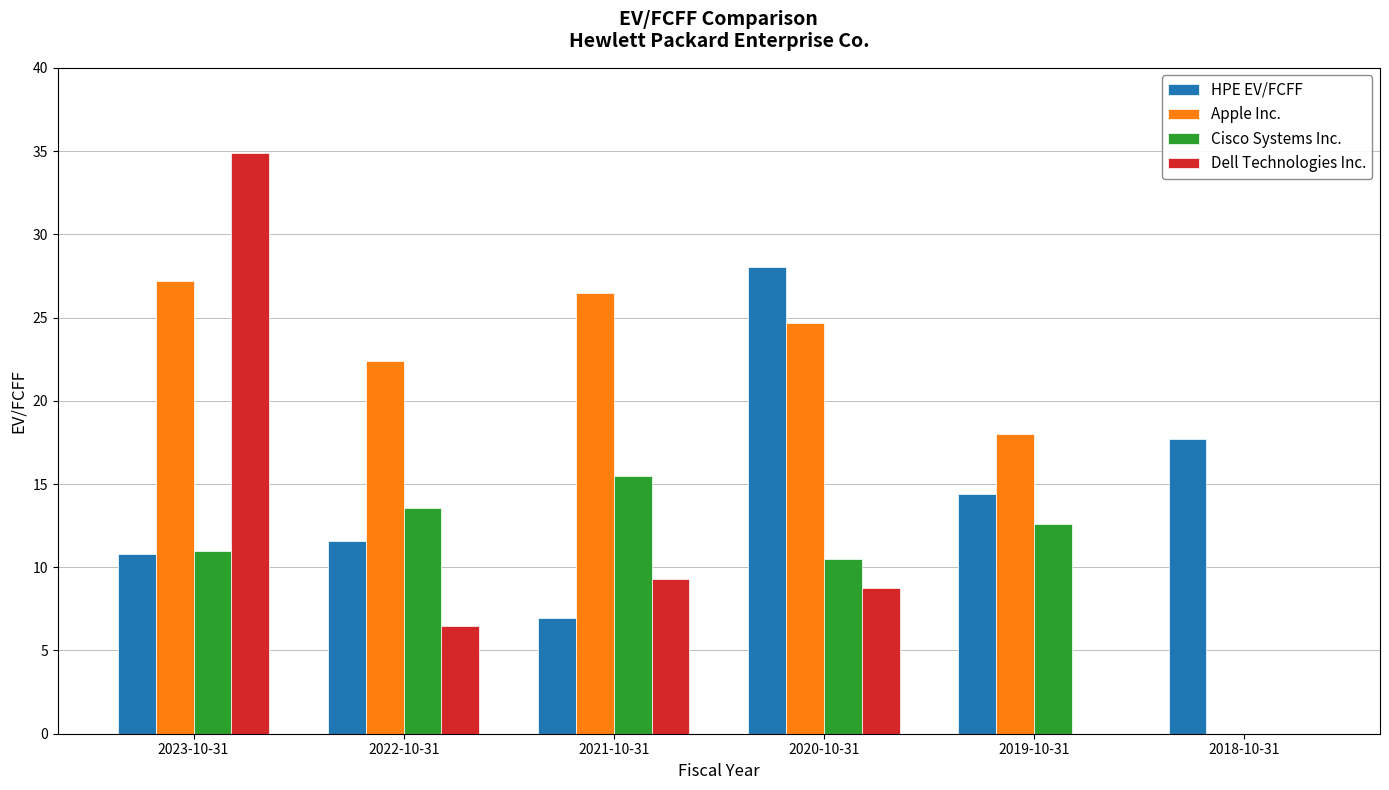

How many groups of bars are there?

6